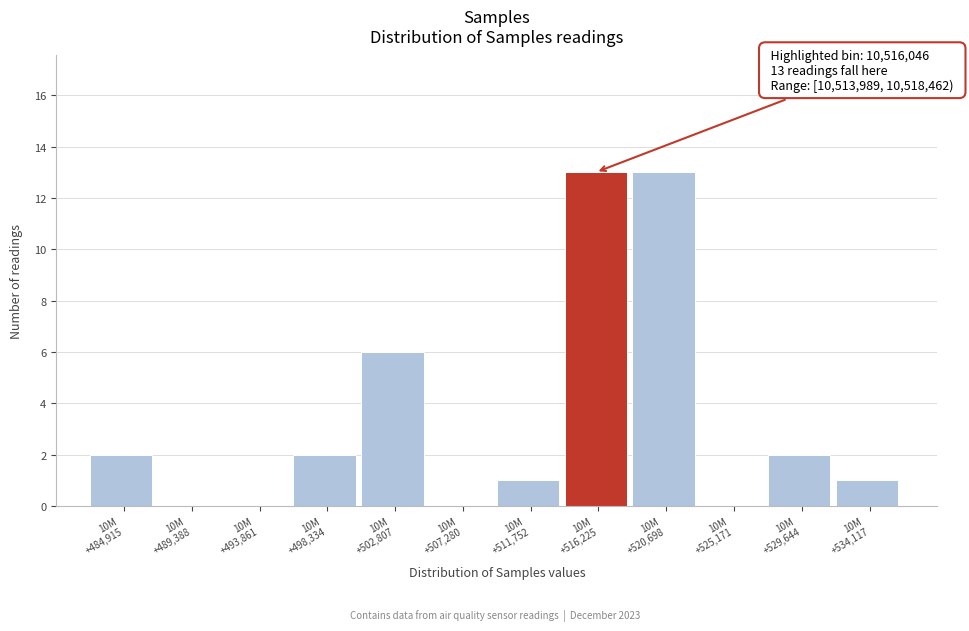

What is the sum of all values?

40